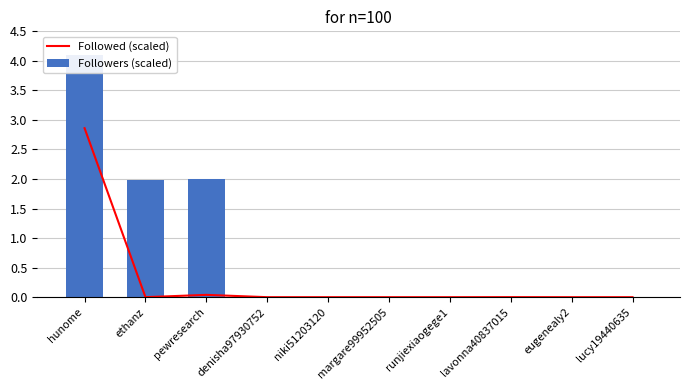

The Followers (scaled) series shows 0.0 at eugenealy2. True or false?

True